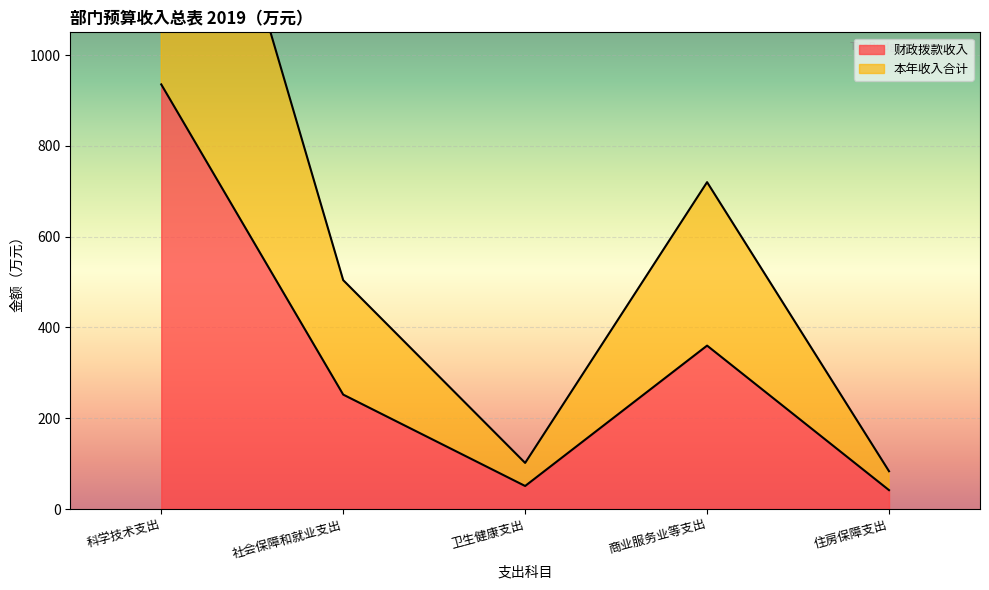

Is it true that 财政拨款收入 equals 407.4 at 社会保障和就业支出?

False